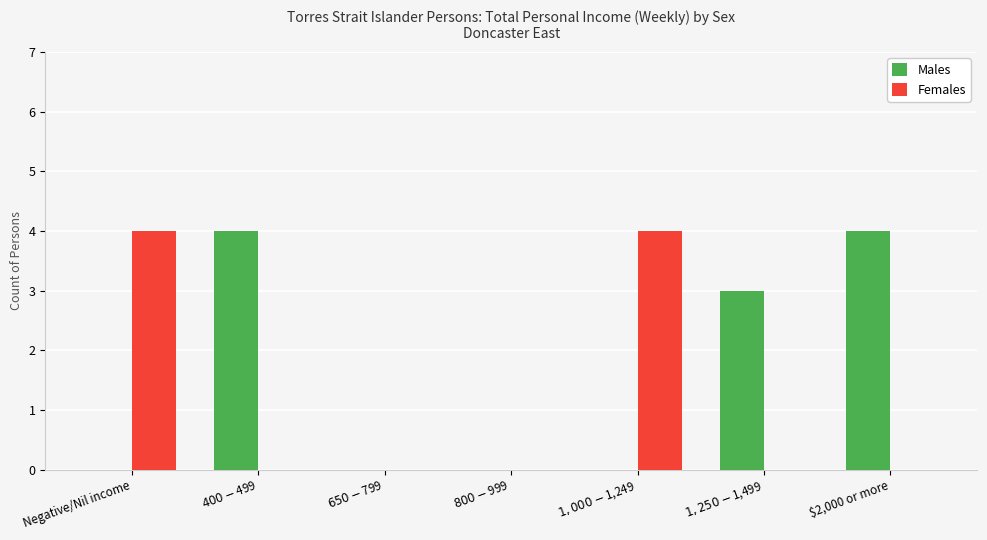

What is the spread (max minus min) of values at $400-$499?

4